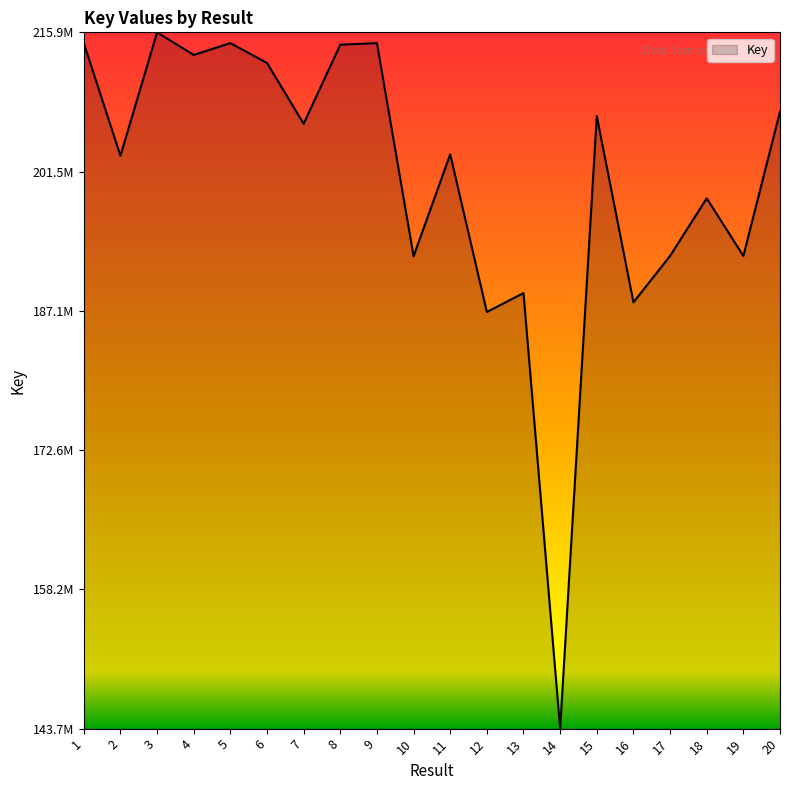

Rank the categories by value from lowest to highest.

14, 12, 16, 13, 10, 17, 19, 18, 2, 11, 7, 15, 20, 6, 4, 8, 1, 5, 9, 3